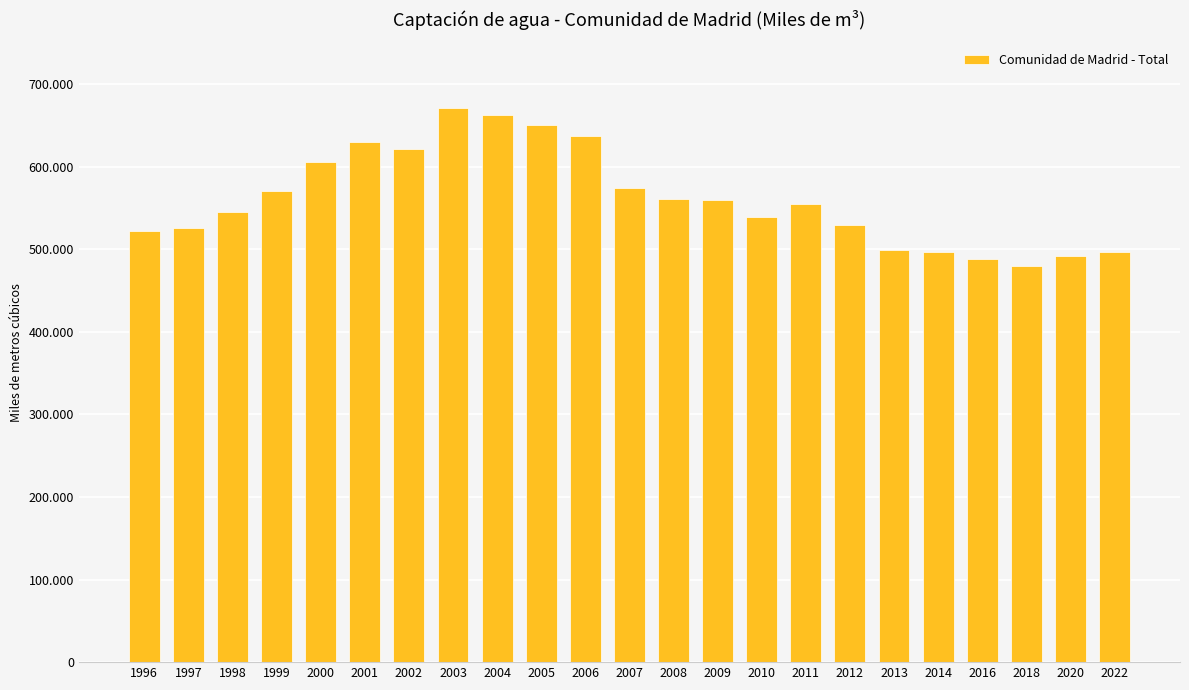

Does the chart contain any negative values?

No